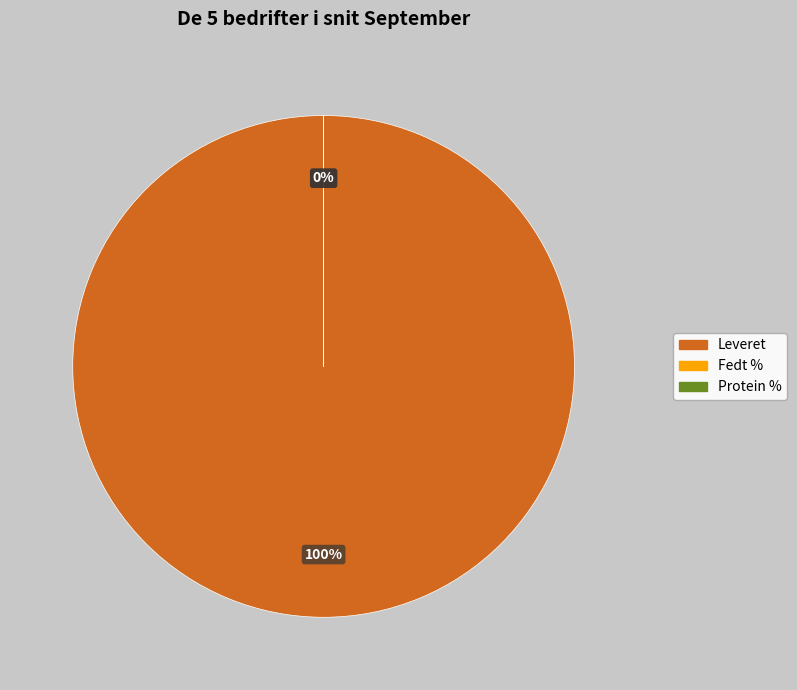

Between Fedt % and Protein %, which is larger?

Fedt %